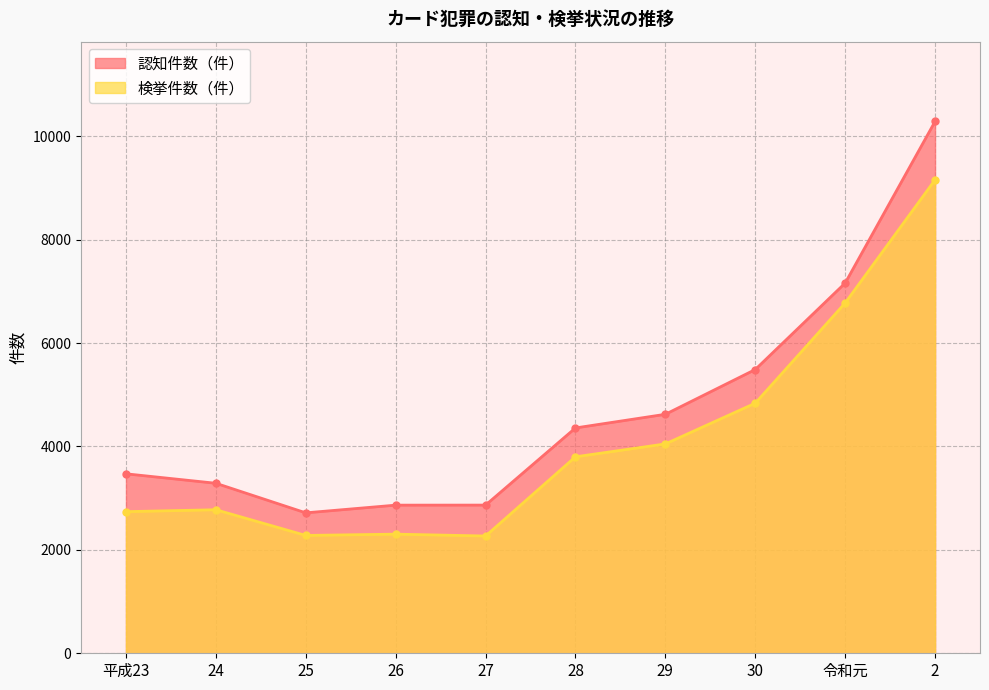

At which label is 検挙件数（件） closest to 5712?

30